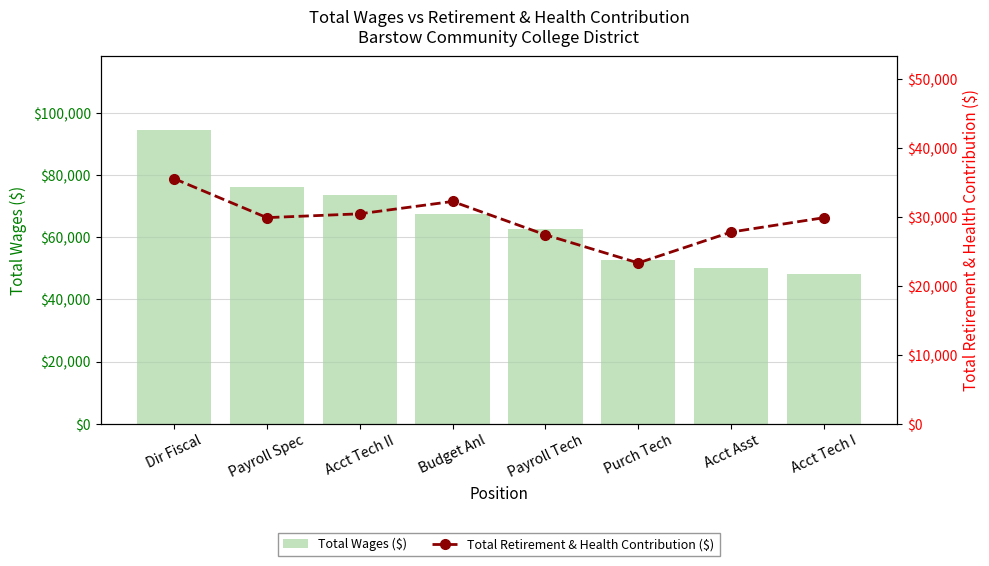

Which category has the lowest value in the Total Retirement & Health Contribution ($) series?

Purch Tech